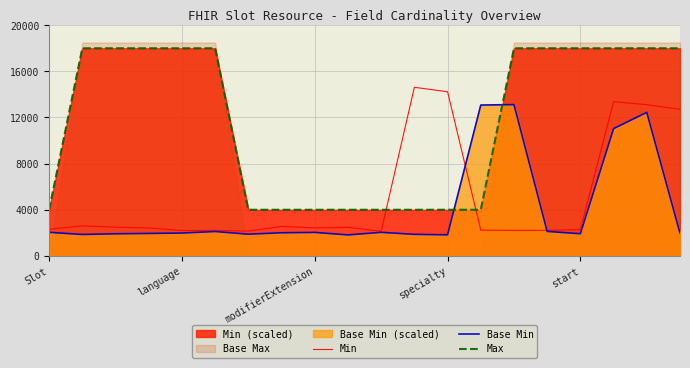

How many times do Min and Max cross each other?

2